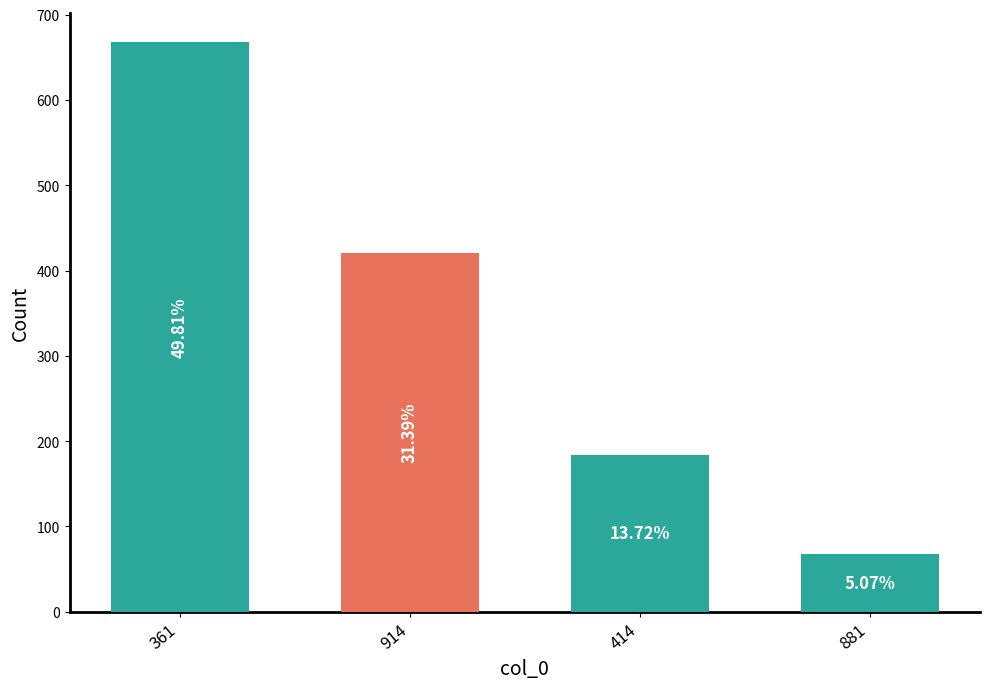

What is the change in value from 414 to 881?

-116